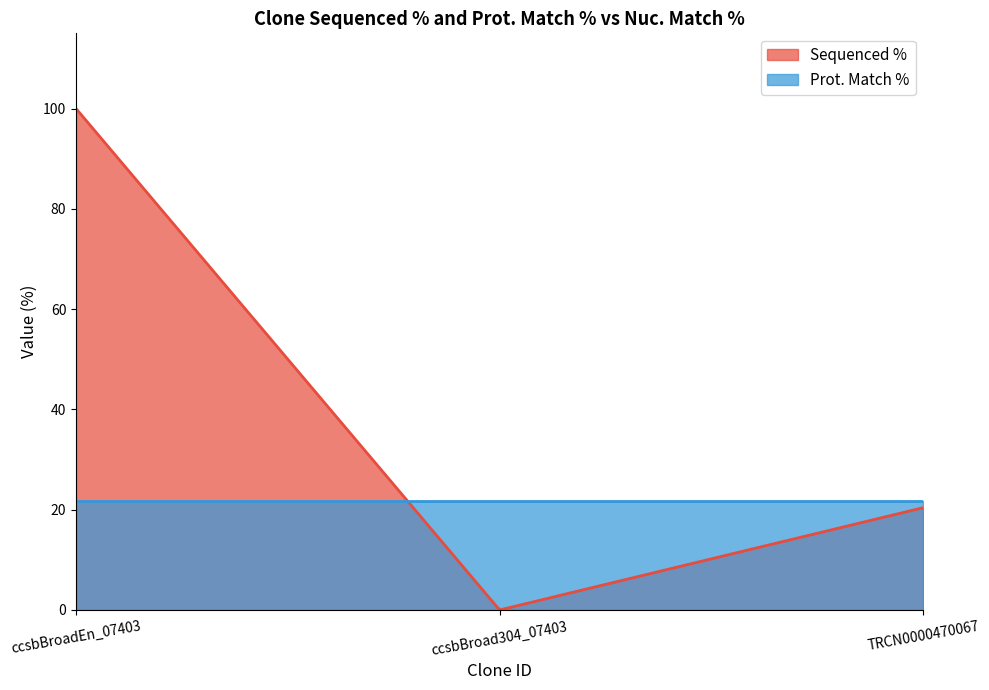

How many lines are shown in the chart?

2